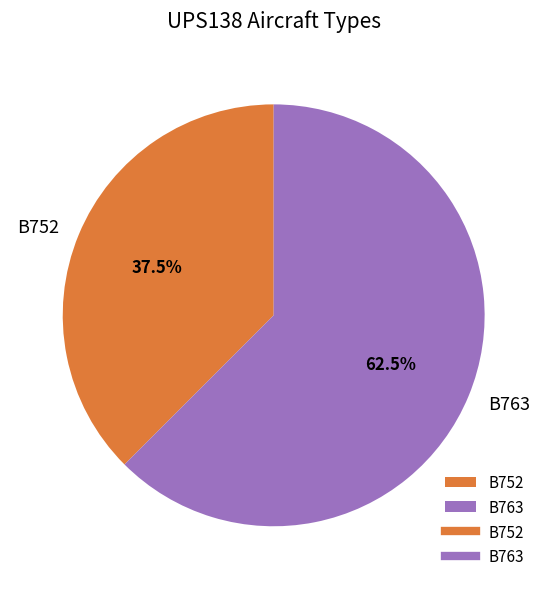

Is there a majority slice in this chart?

Yes